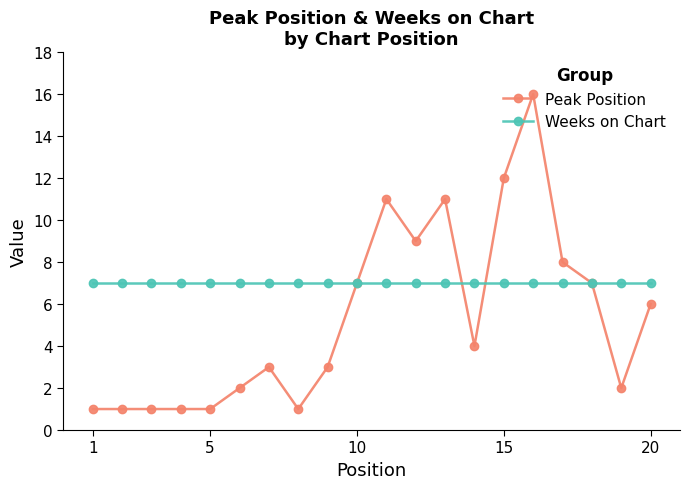

List the series in order of their overall mean, highest first.

Weeks on Chart, Peak Position